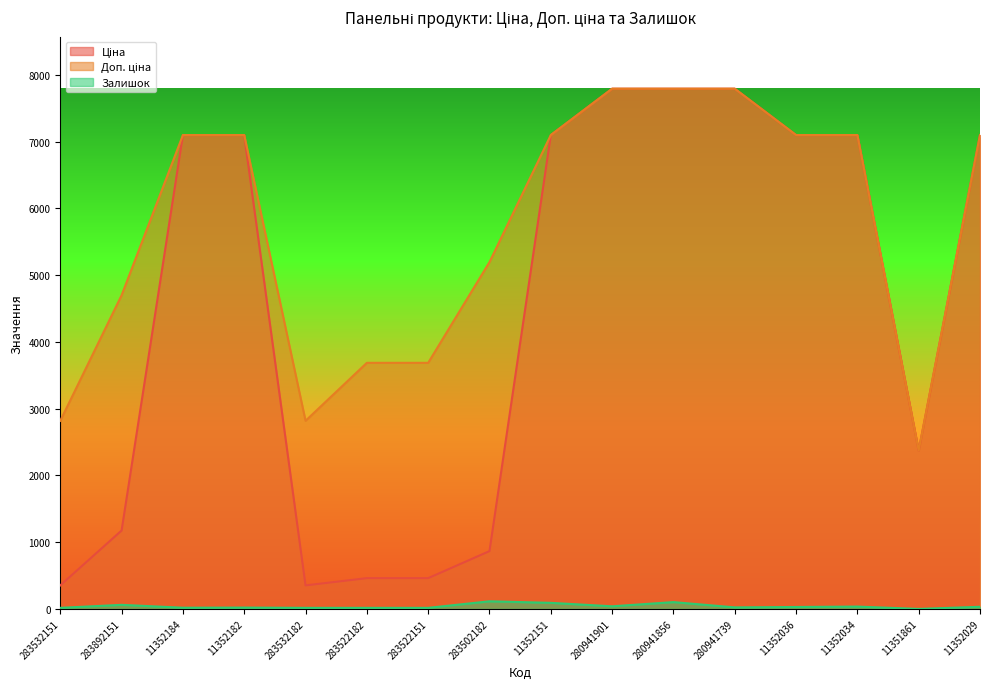

At which label does Ціна first exceed 7098?

11352184